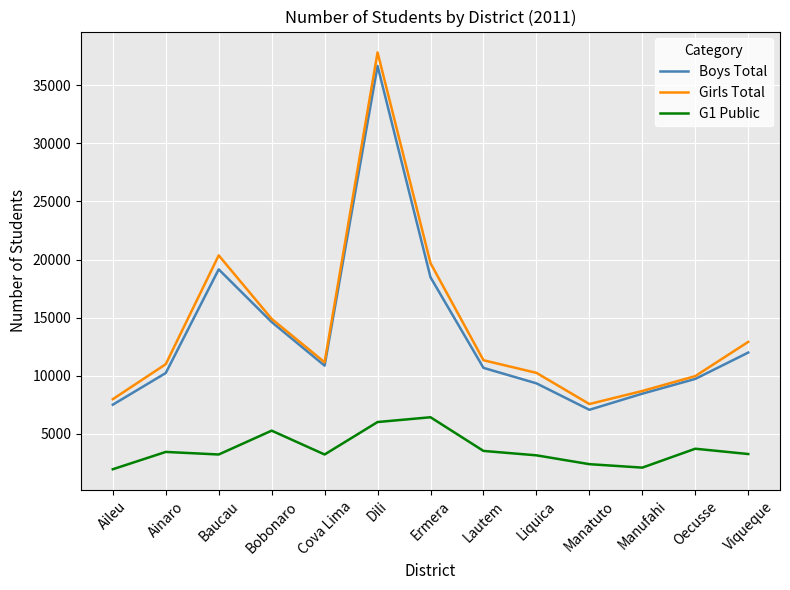

How many distinct data groups are displayed?

3